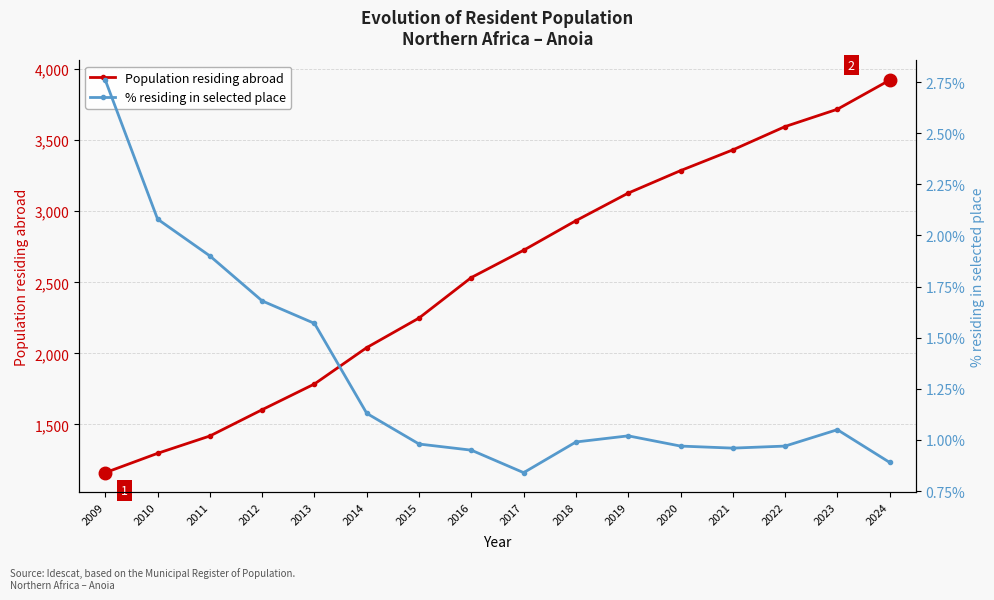

How many data points in % residing in selected place are above 1?

8